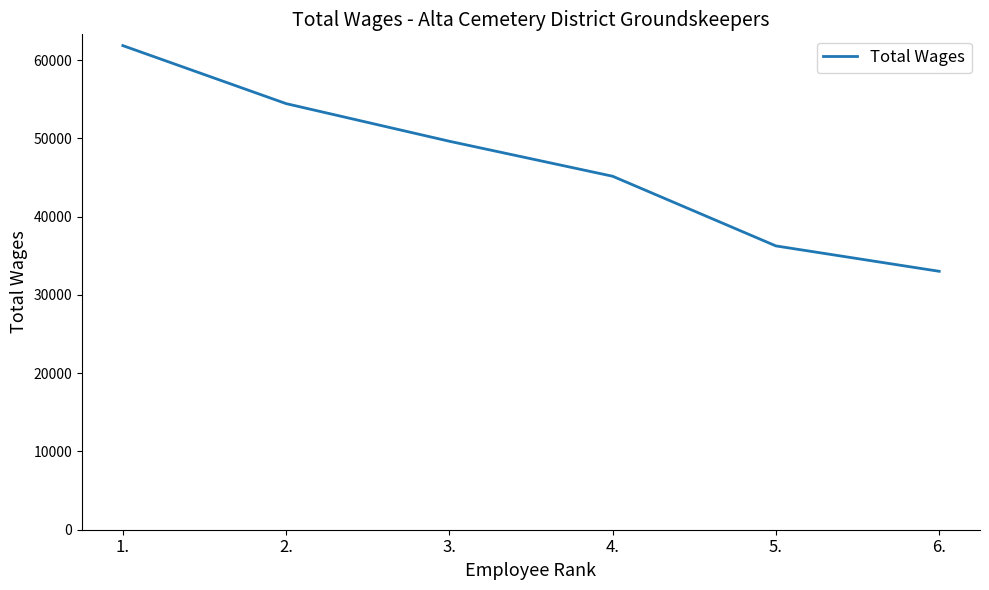

Count the number of categories in the chart.

6